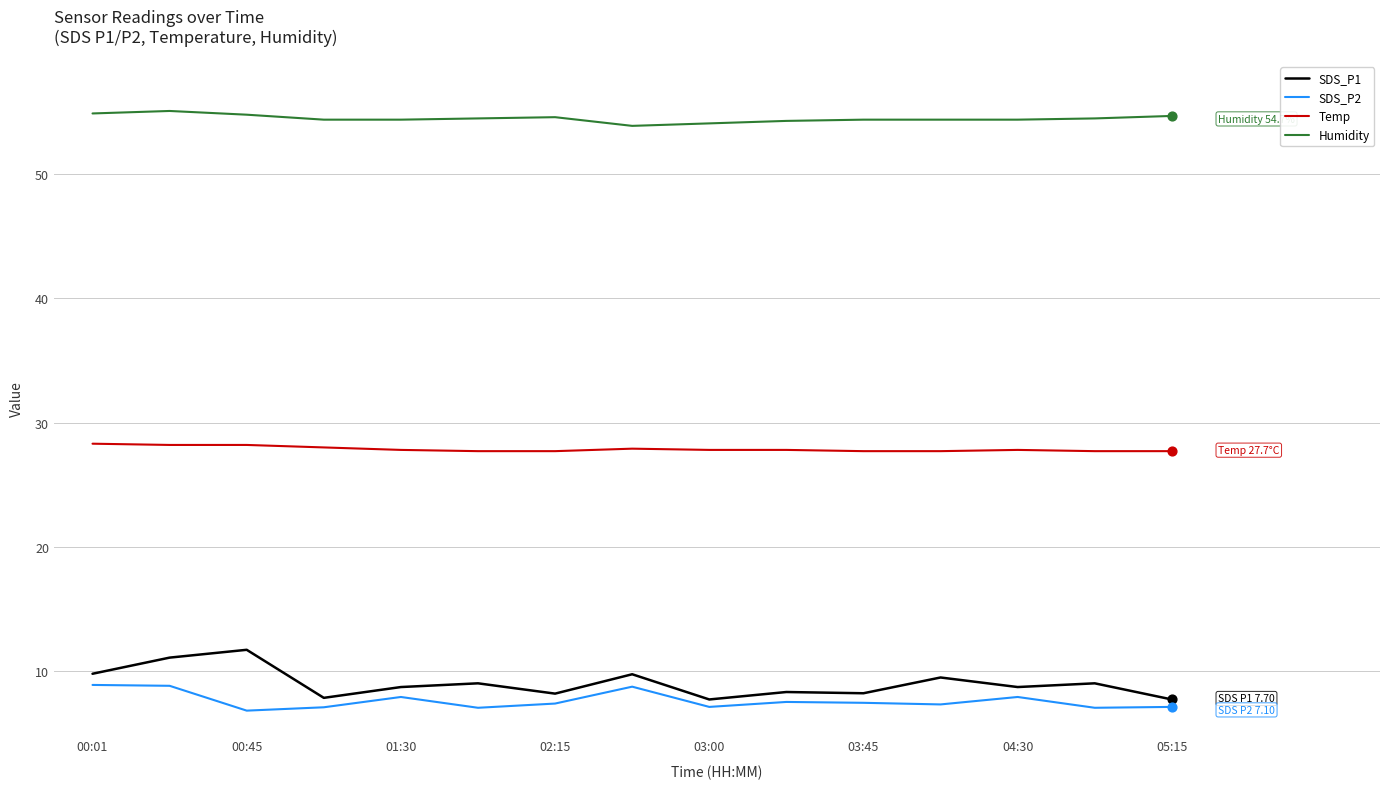

Which series has the largest total across all categories?

Humidity